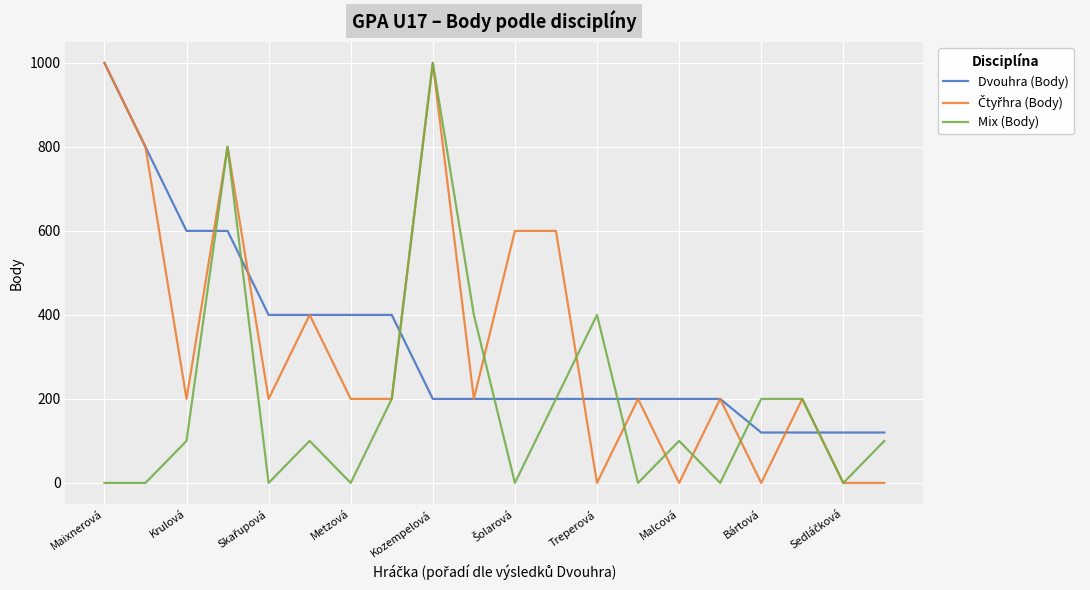

What is the maximum value for Dvouhra (Body)?

1000